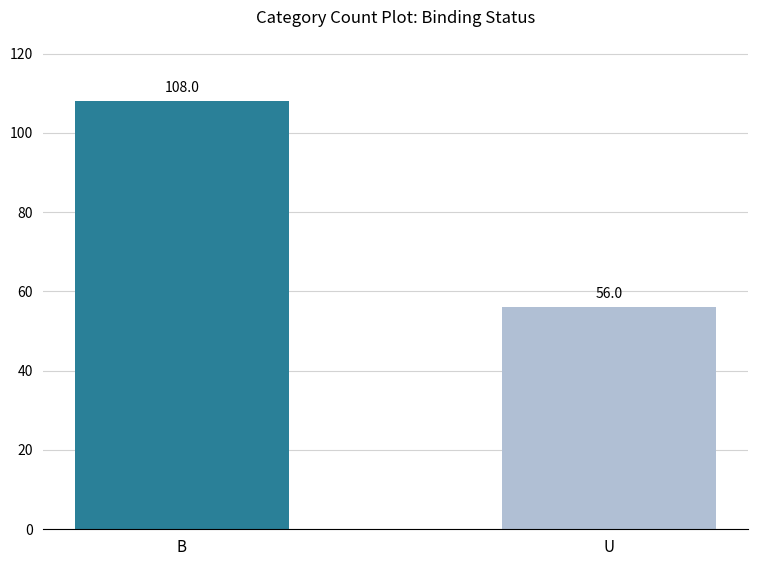

Does the chart contain any negative values?

No